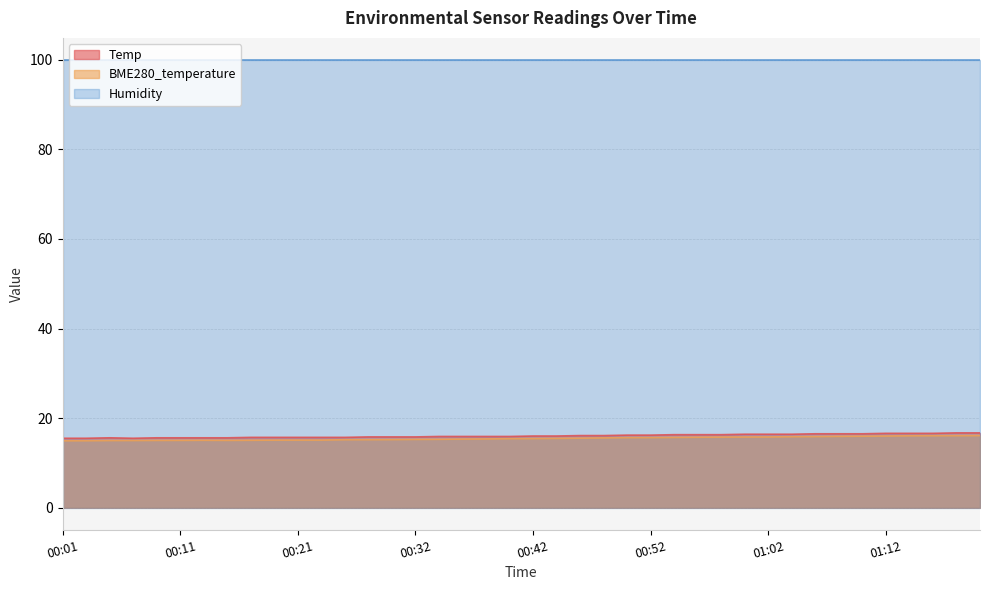

True or false: Humidity and BME280_temperature intersect in this chart.

False